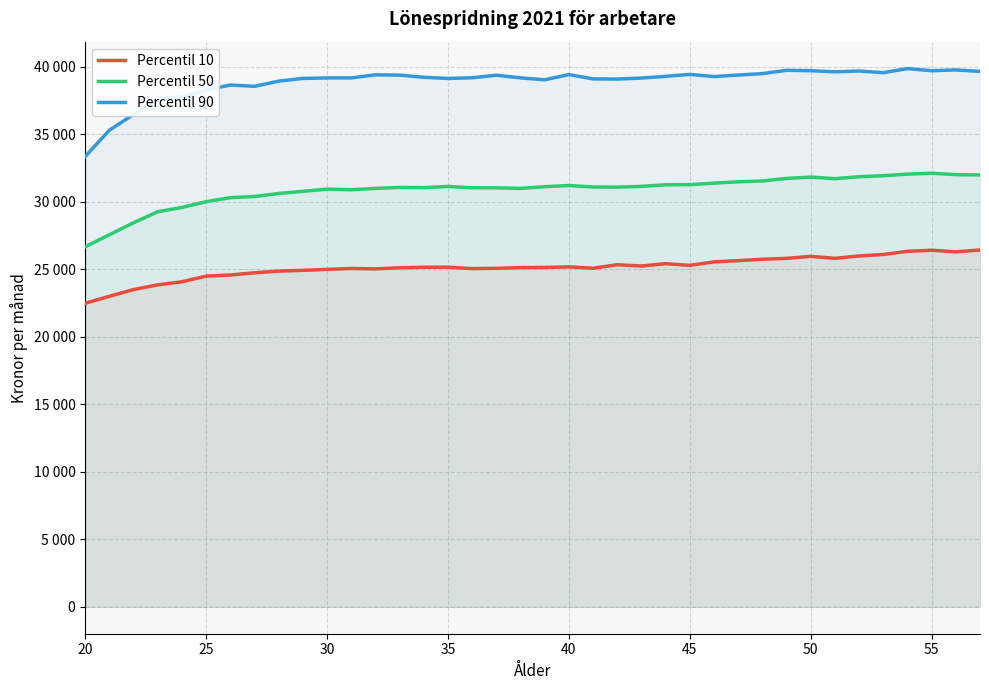

Does the chart have visible grid lines?

Yes